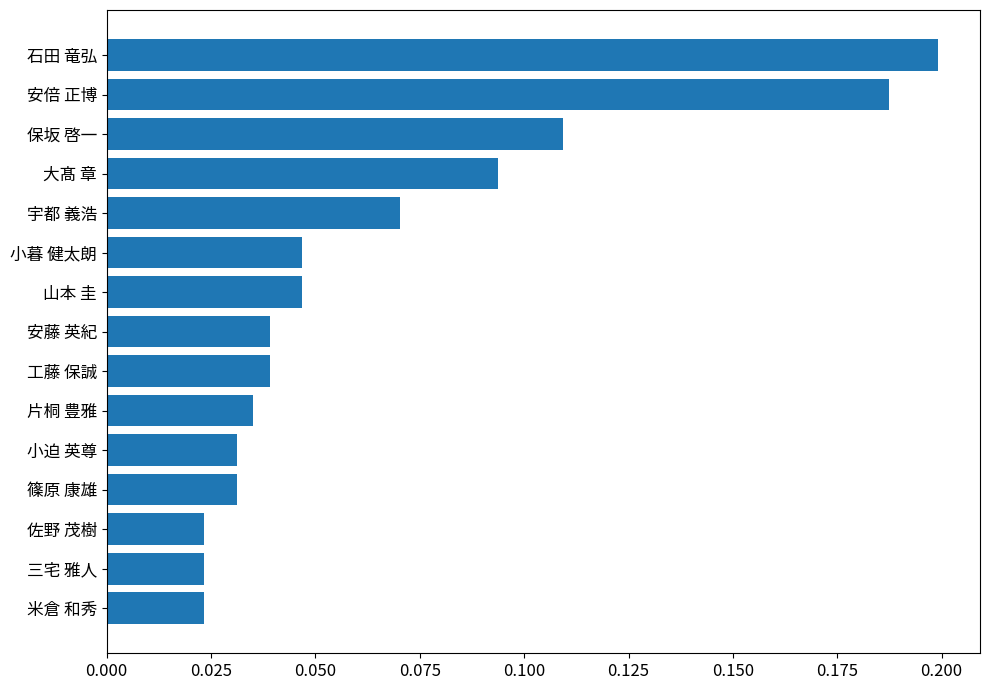

Count the values in the range 0 to 1.

15